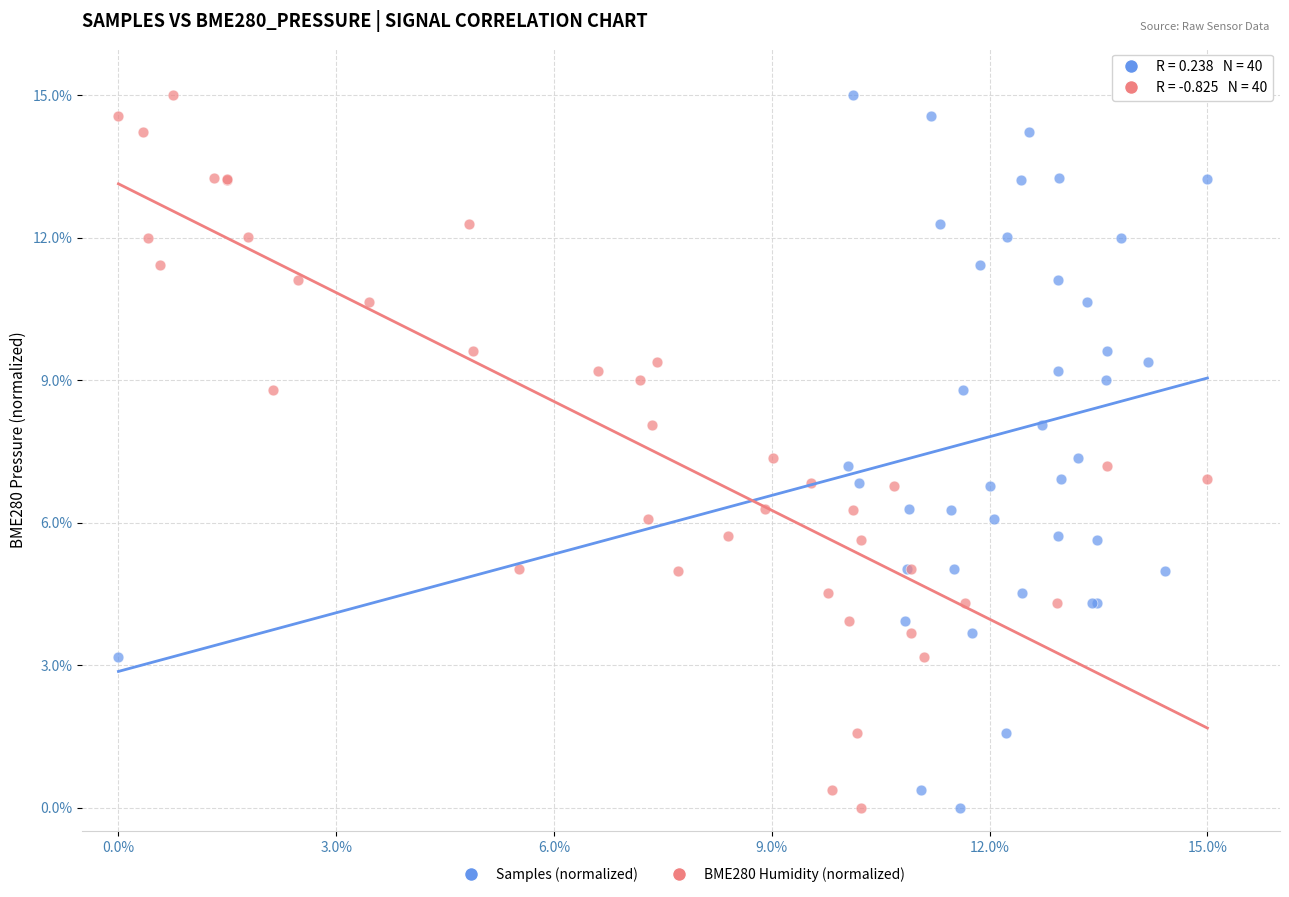

What are all the series names shown in the legend?

Samples (normalized), BME280 Humidity (normalized)